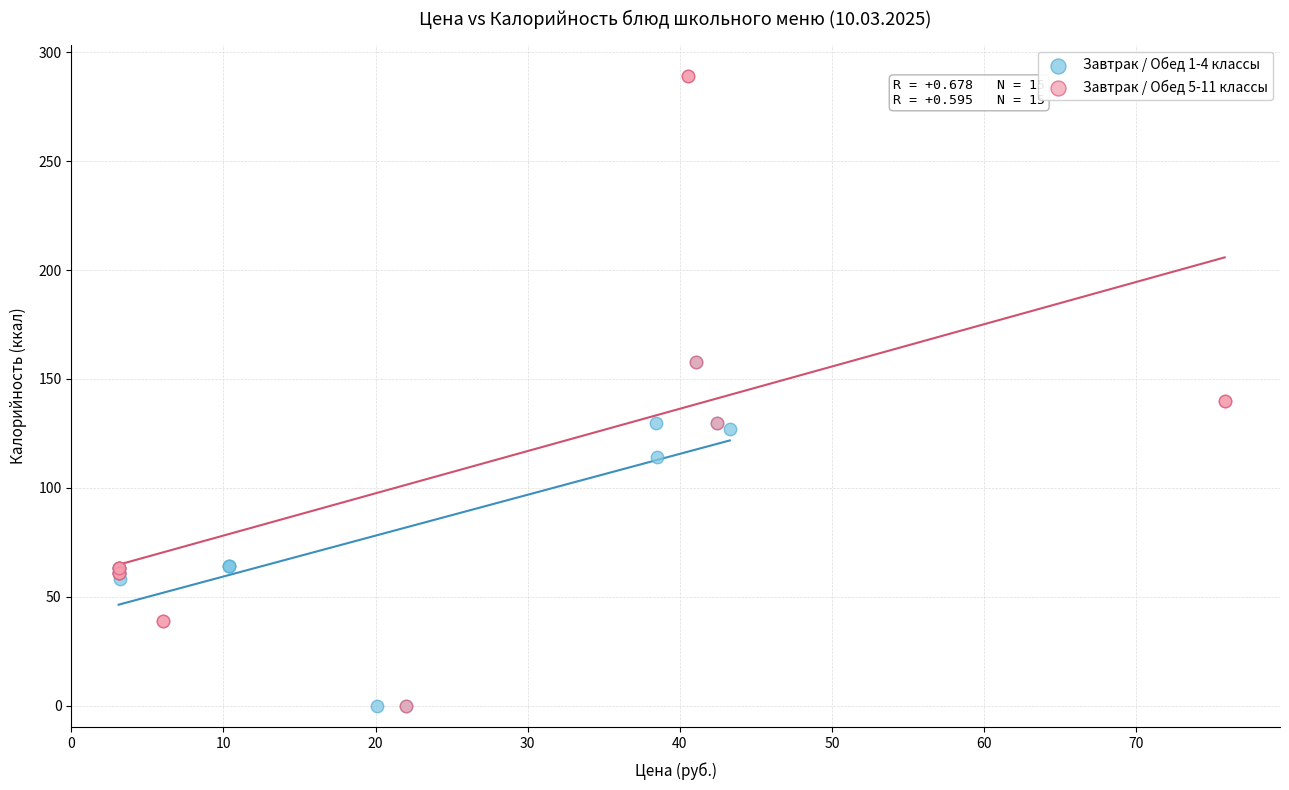

What are all the series names shown in the legend?

Завтрак / Обед 1-4 классы, Завтрак / Обед 5-11 классы